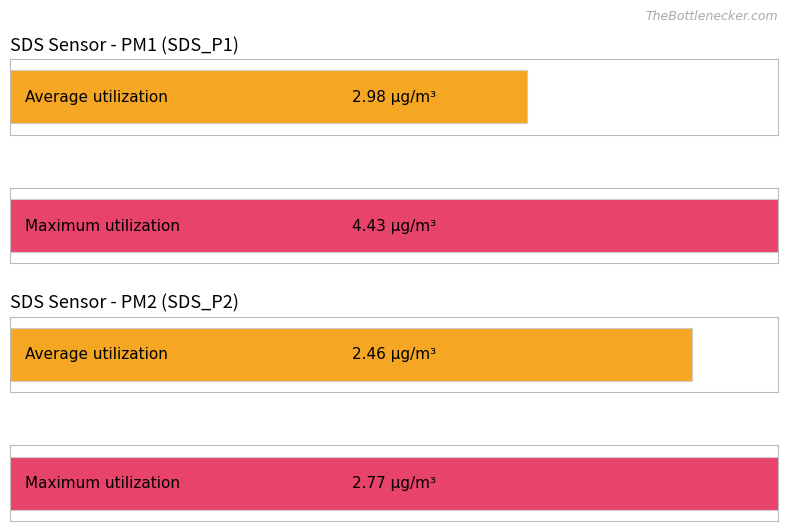

Which series changed the most between 7 and 11?

SDS_P2